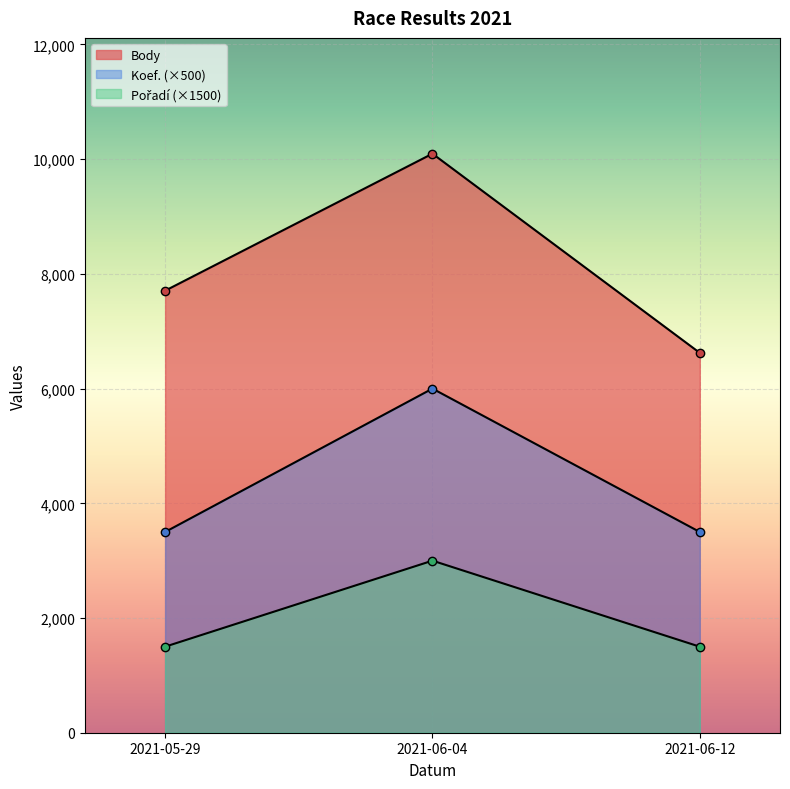

True or false: Body has a value of 13457 at 2021-06-04.

False